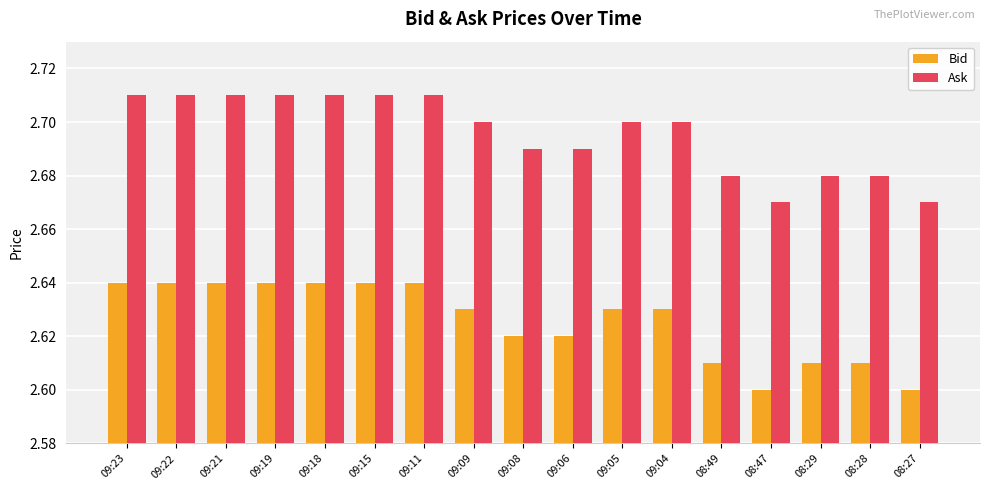

What is the sum of the Bid values at 09:04 and 09:23?

5.3